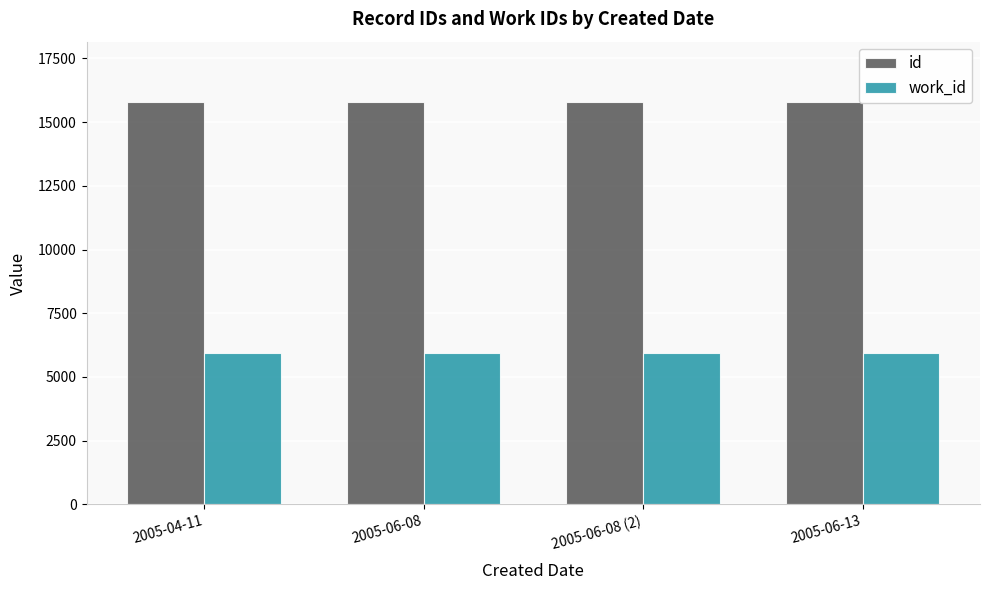

What is the total value across all series at 2005-06-13?

21722